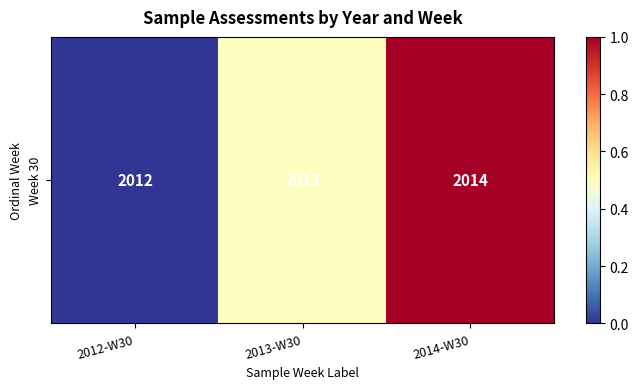

Reading left to right, extract all data points from this chart.

2012-W30=0.0	2013-W30=0.5	2014-W30=1.0